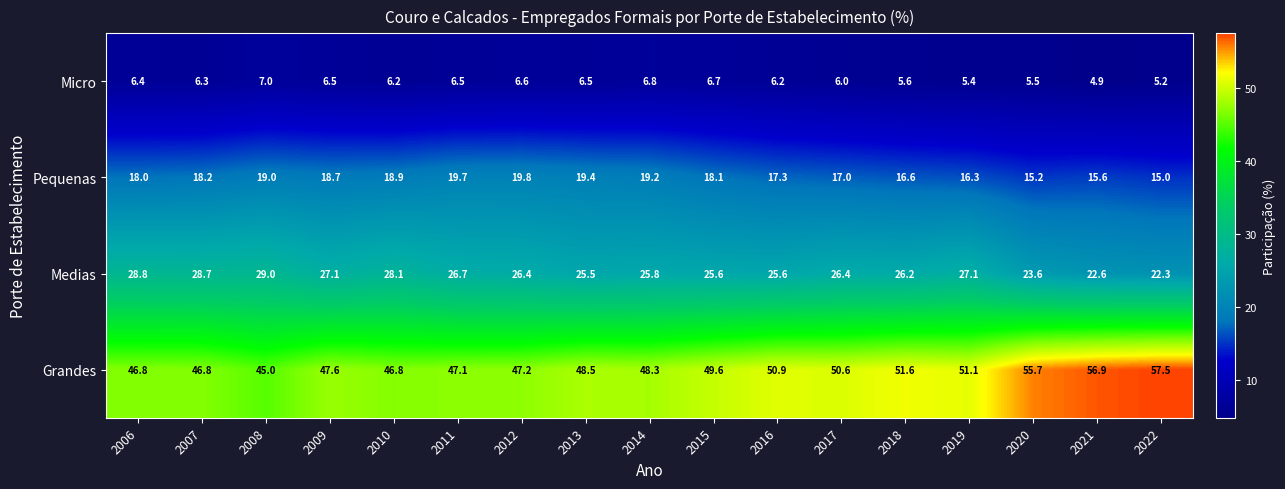

What is the difference between the second highest and minimum values in the Pequenas series?

4.7